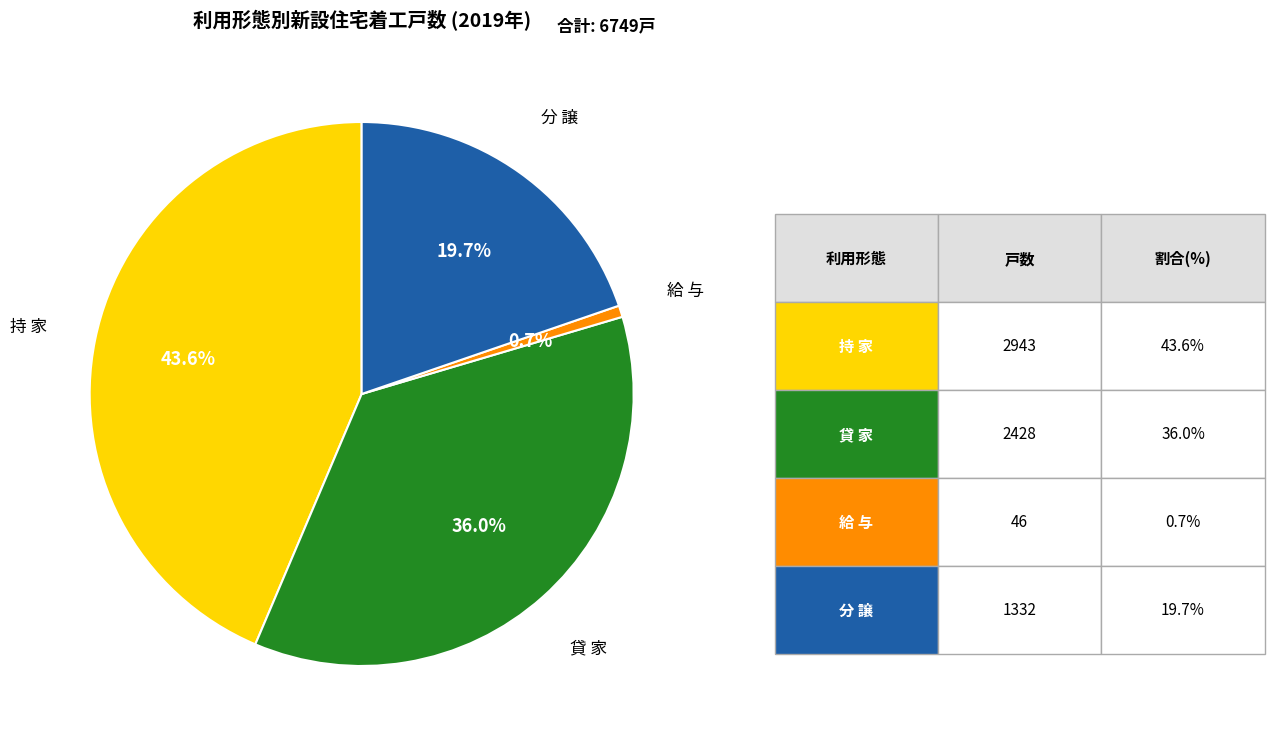

Rank the categories by value from highest to lowest.

持 家, 貸 家, 分 譲, 給 与